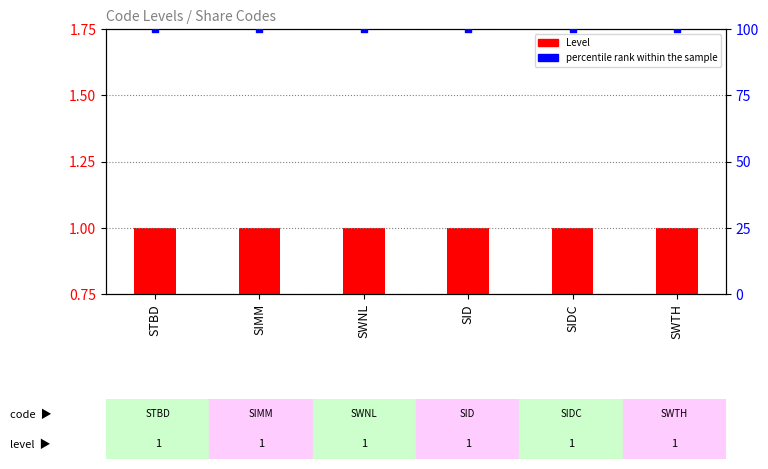

Which series has the largest Y range (max minus min)?

Level